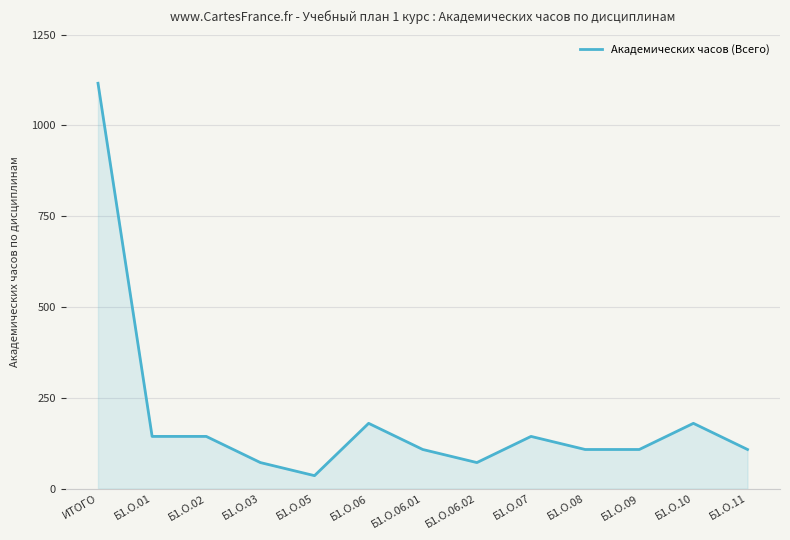

How many lines are shown in the chart?

1